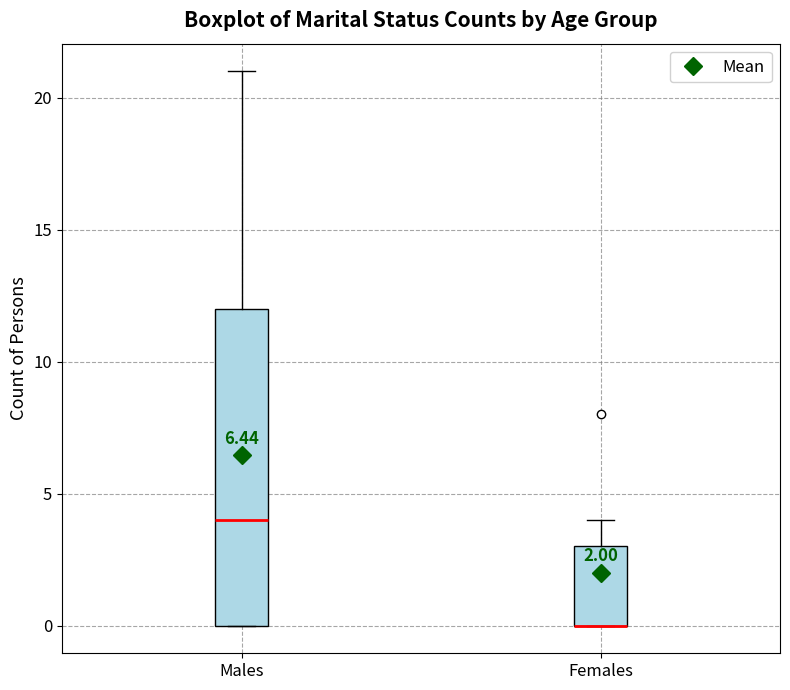

Comparing the boxes themselves (not the whiskers), which one is the tallest?

Males